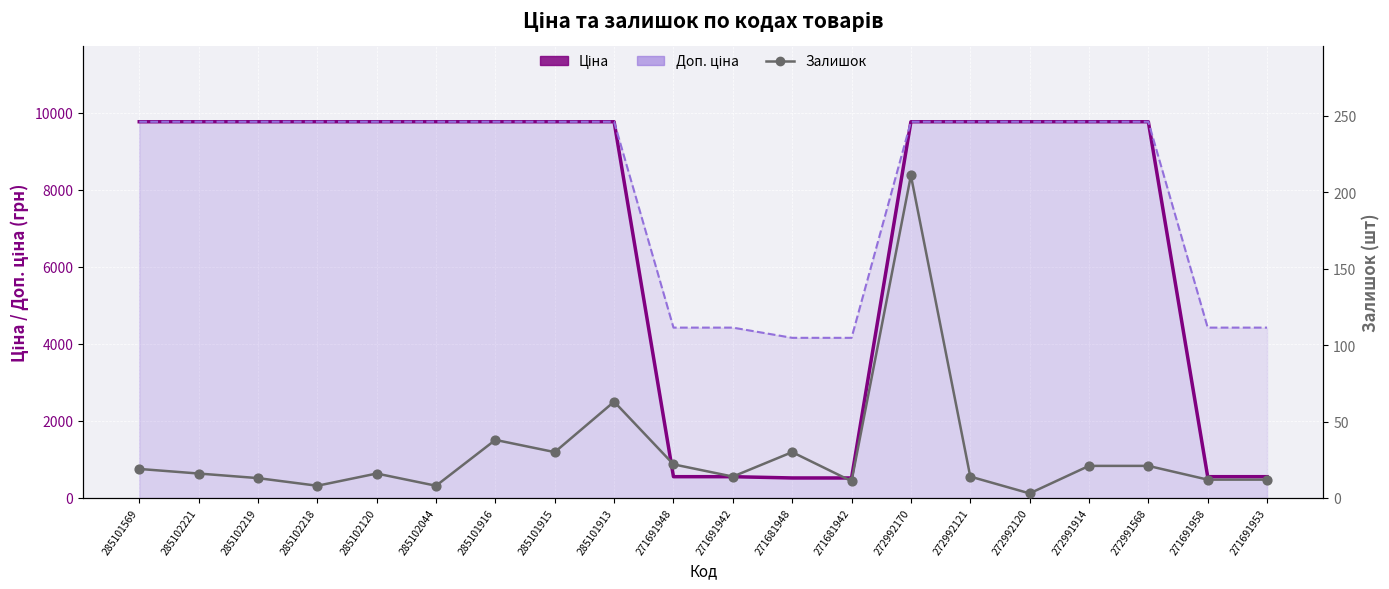

What is the total value across all series at 271681942?

4686.9